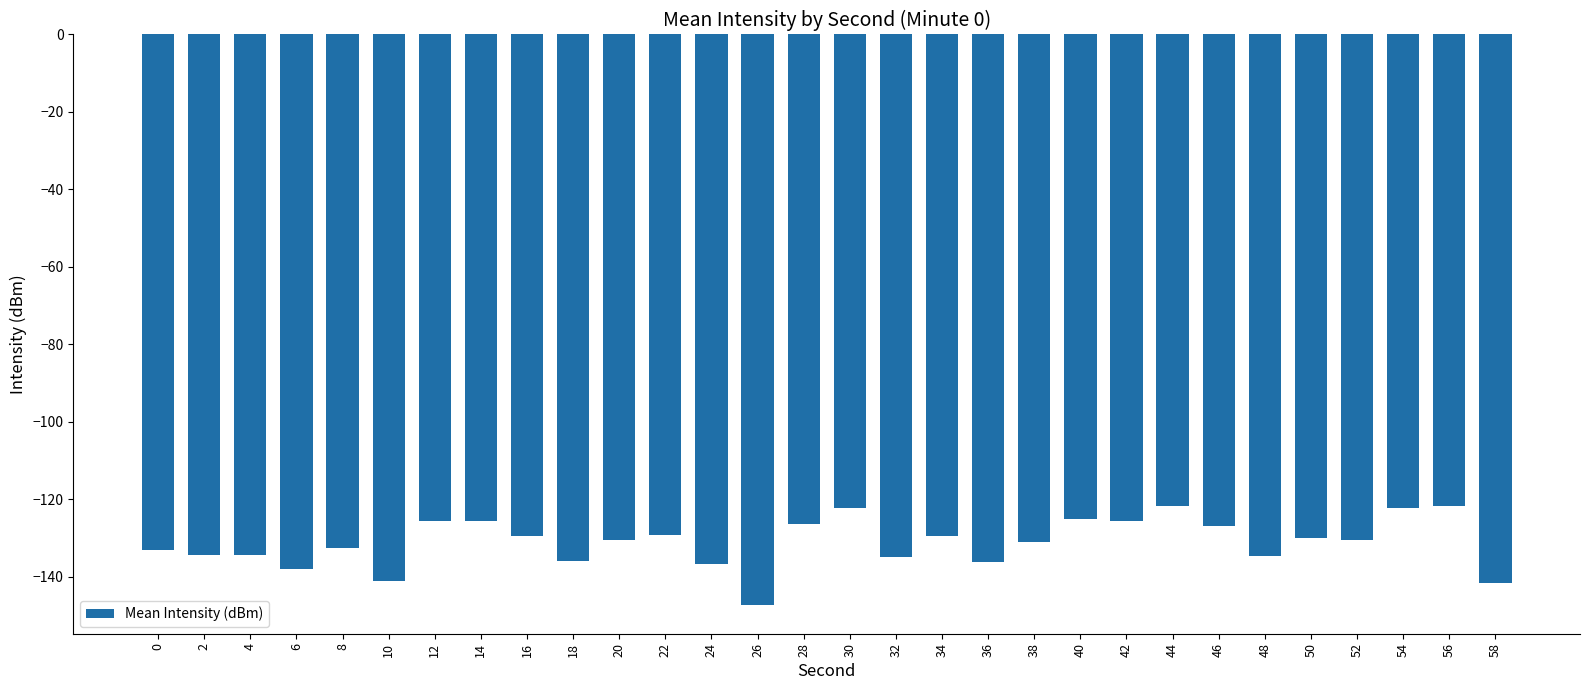

What is the value of the 5th bar from the left?

-132.6